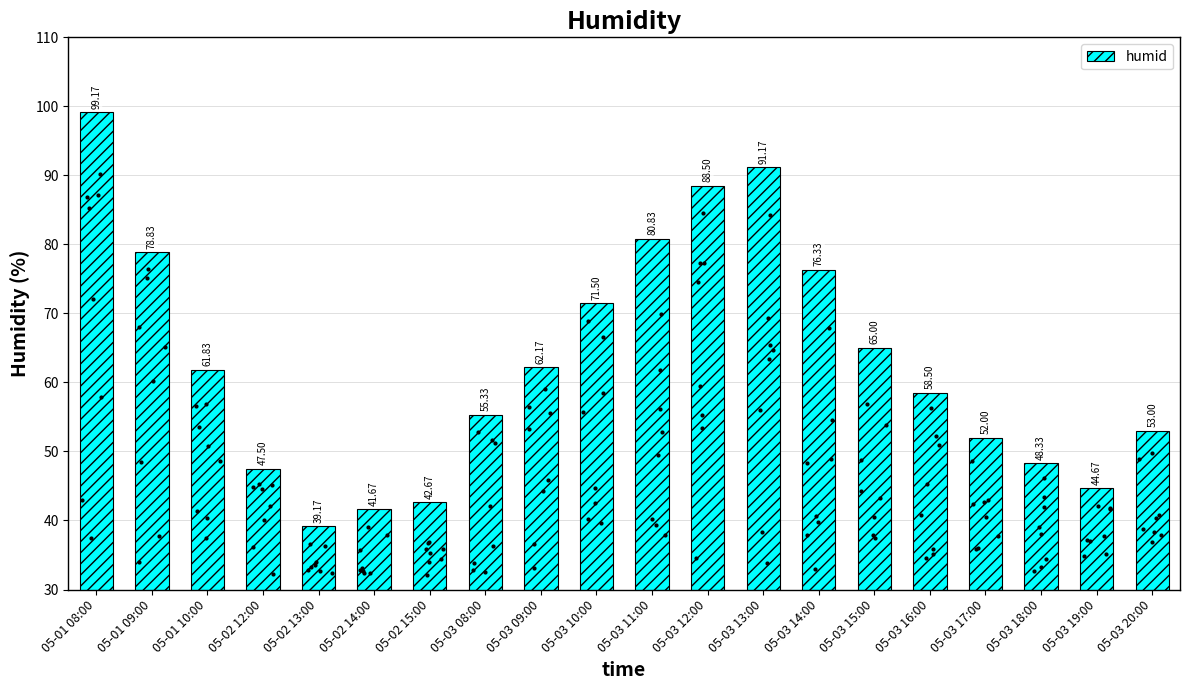

Approximately how many times larger is the value at 05-03 20:00 compared to 05-02 15:00?

1.2